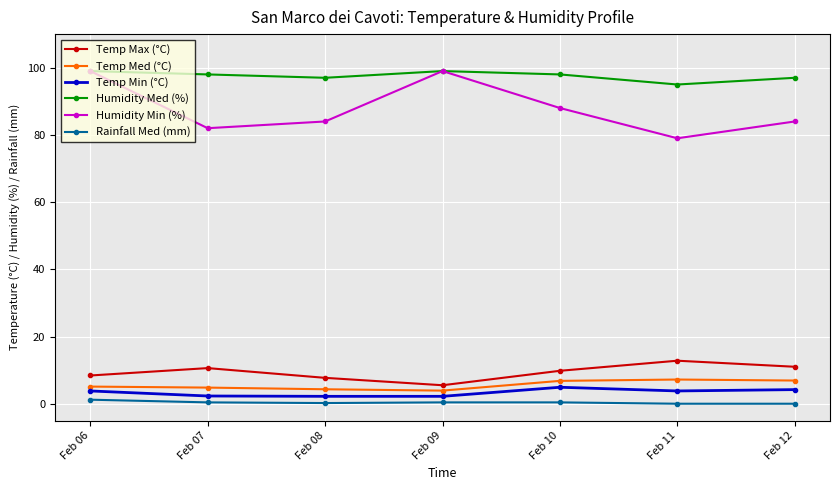

Which series has the widest spread of values?

Humidity Min (%)